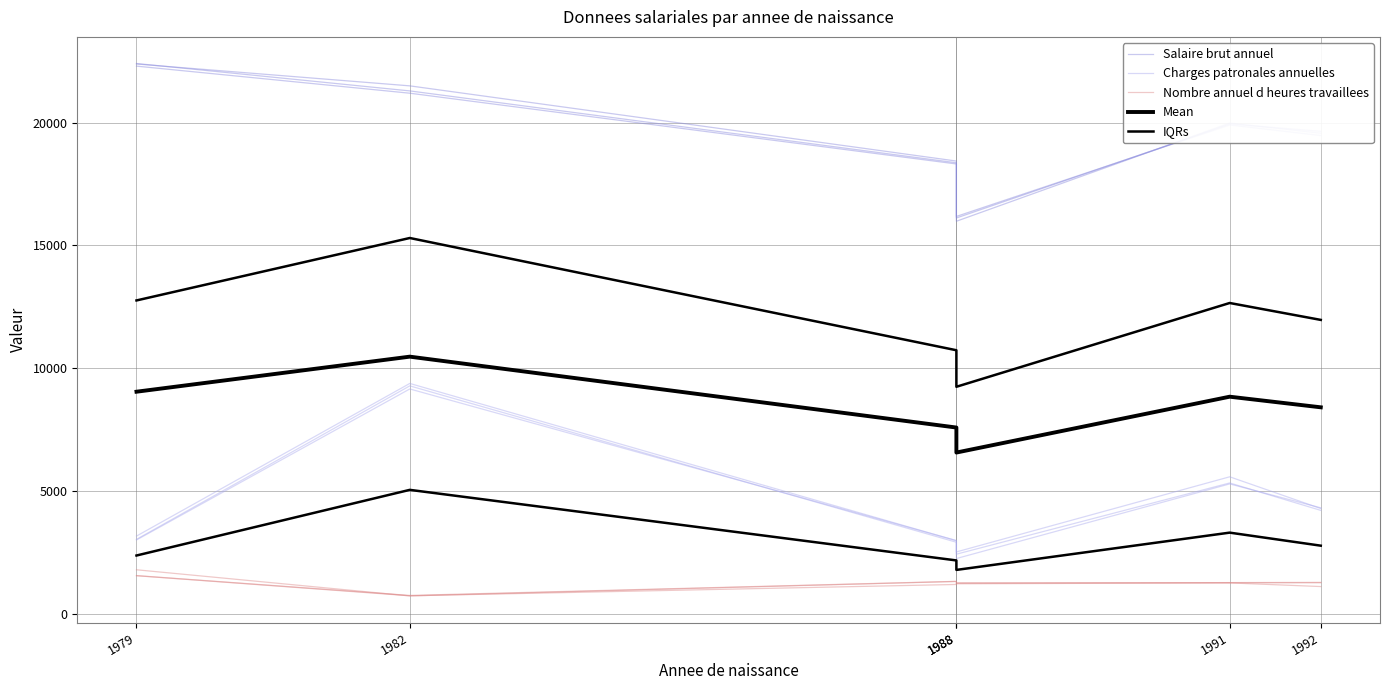

Reading left to right, extract all data points from this chart.

Salaire brut annuel: 22301.4	21198.5	18316.8	15983.6	19981.2	19569.3
Charges patronales annuelles: 3003.1	9153.1	2977.4	2423.9	5324.3	4207.1
Nombre annuel d heures travaillees: 1546.5	729.0	1190.4	1239.9	1266.3	1275.0
Mean: 9040.8	10468.6	7581.7	6563.1	8837.9	8405.5
IQRs: 2369.4	5043.4	2169.3	1782.9	3301.3	2770.1